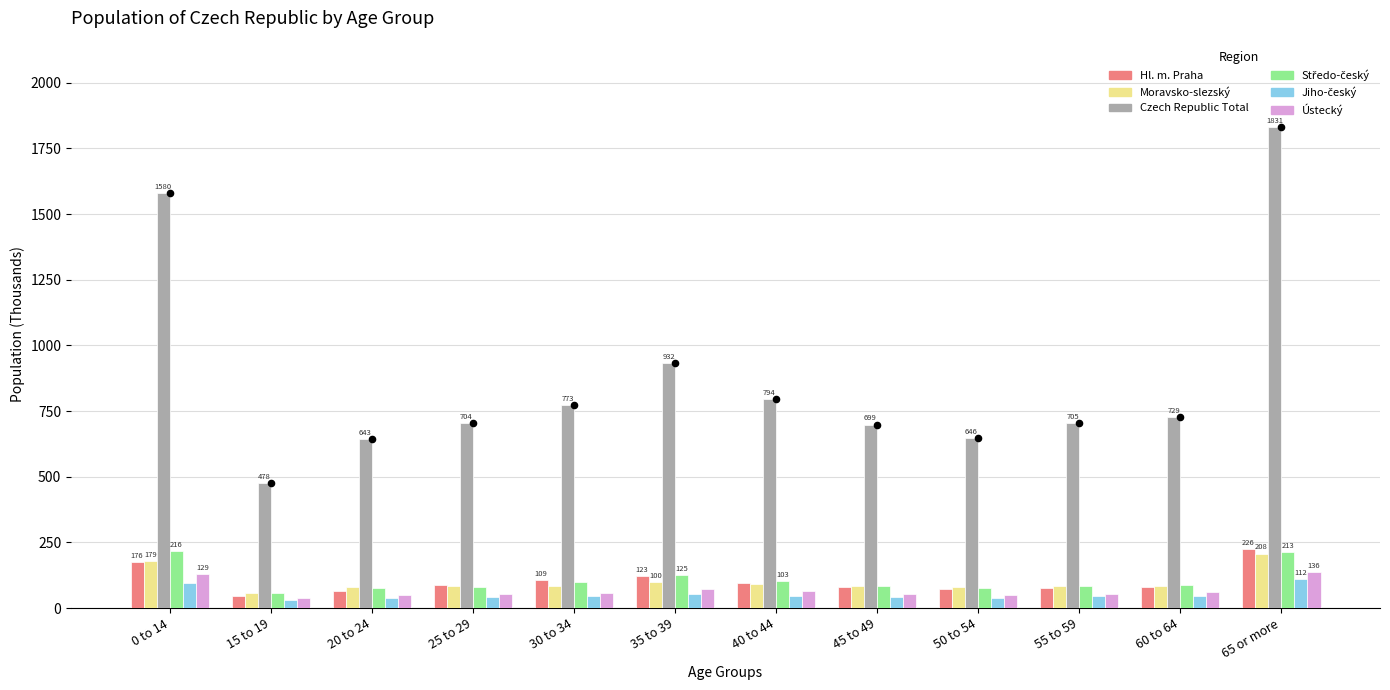

Is the value of Jiho-český at 30 to 34 greater than the value of Moravsko-slezský at 55 to 59?

No